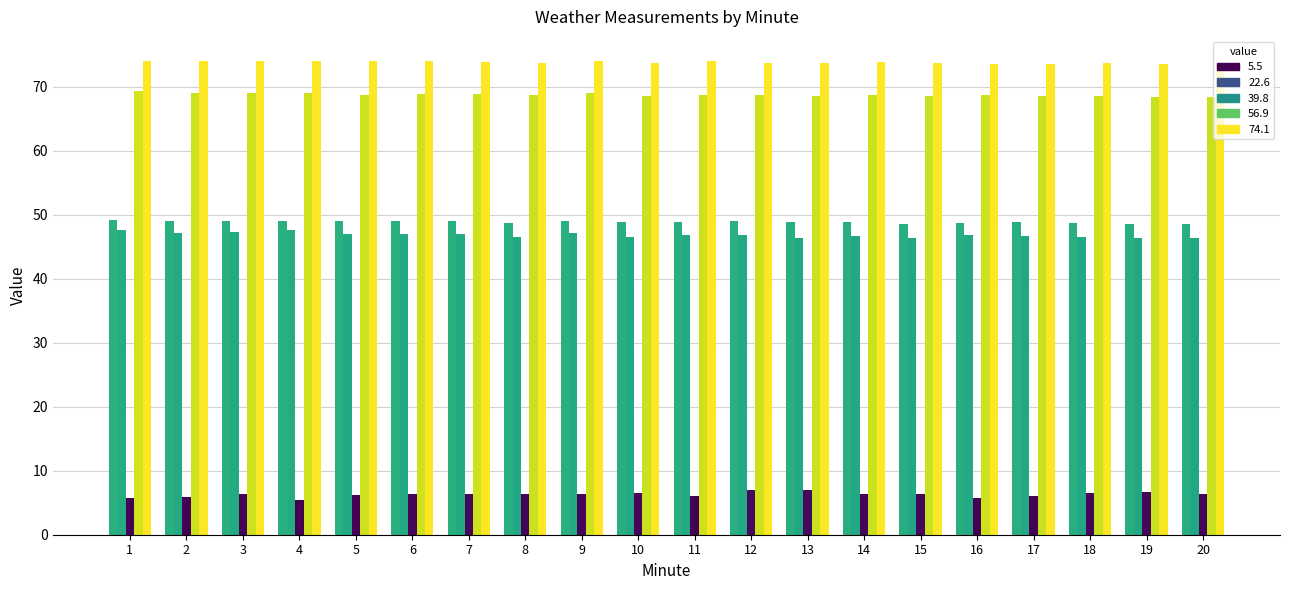

What is the greatest value displayed?

74.1